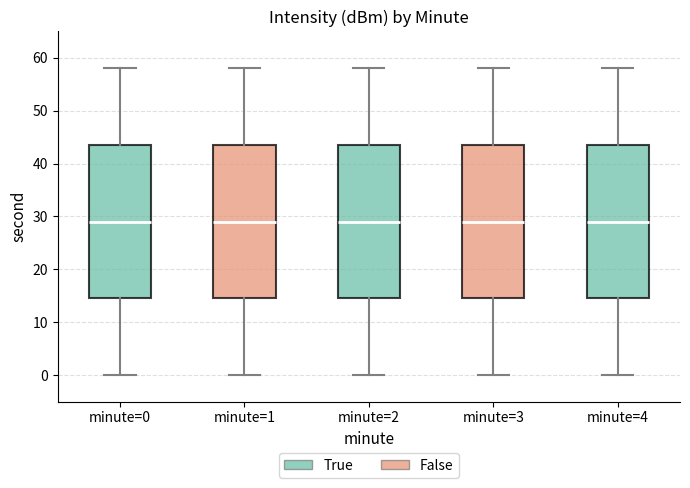

Where is the upper edge of the box for minute=1 on the y-axis? The values are not printed on the chart, so give them approximately, as read against the axis.

44